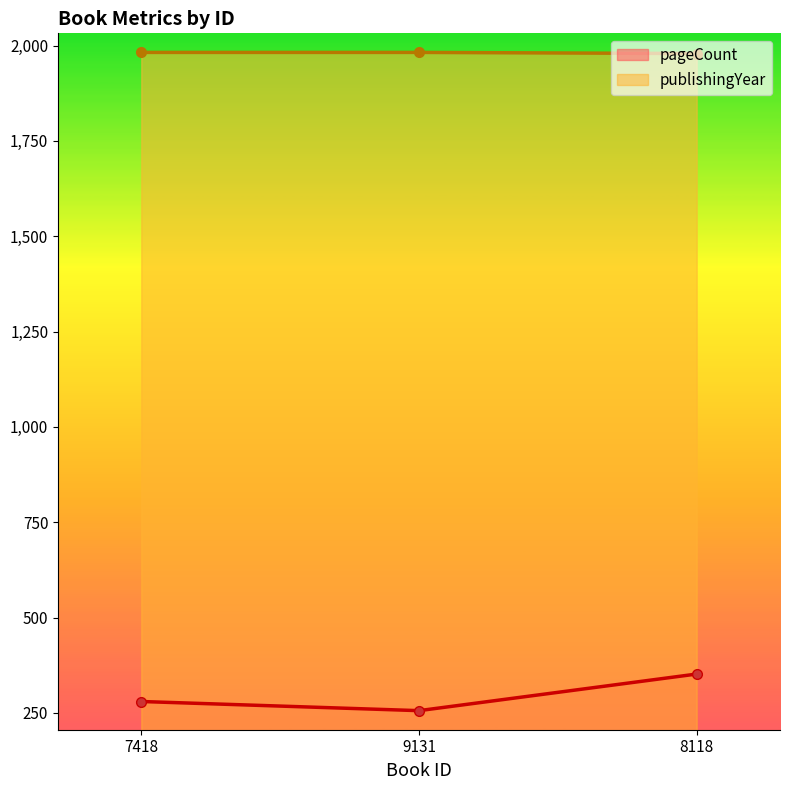

Reading right to left, what are all the values shown in this chart?

pageCount: 352	256	280
publishingYear: 1979	1982	1982